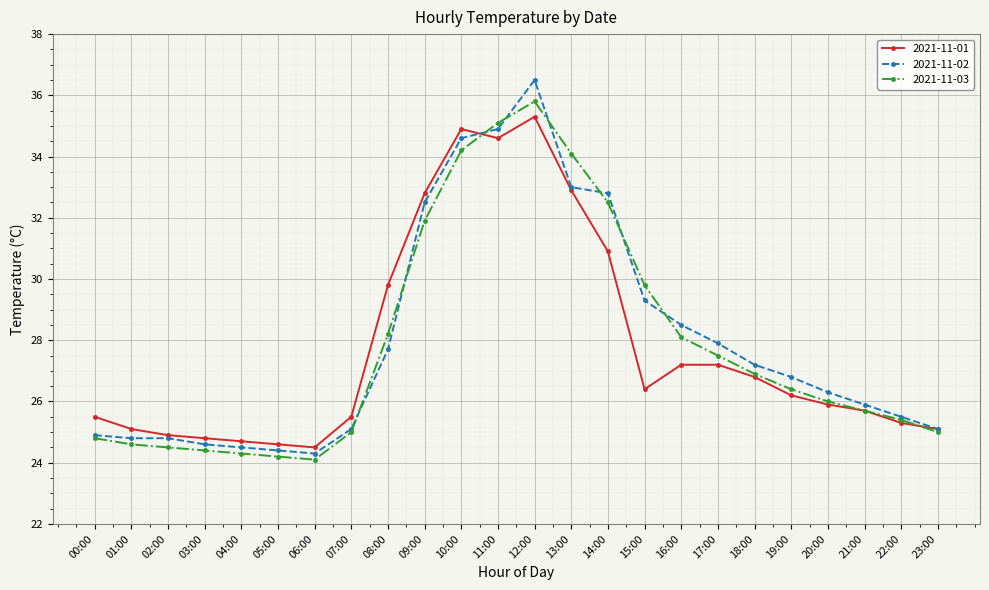

What is the spread (max minus min) of values at 00:00?

0.7